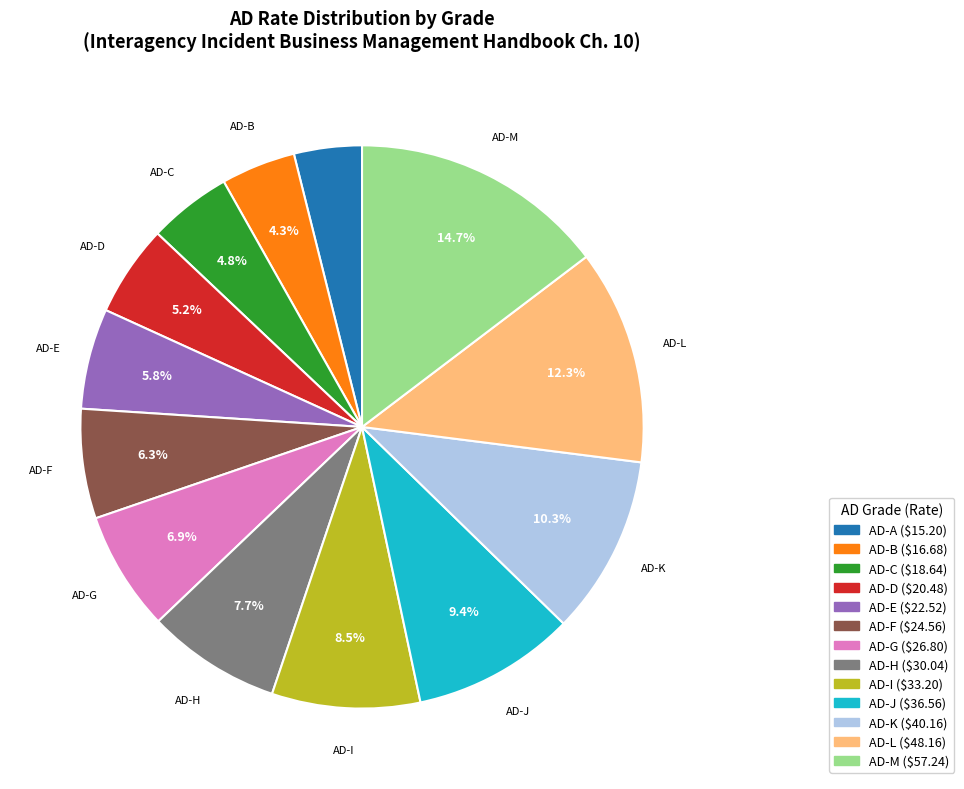

Is there any slice that represents more than half of the pie?

No